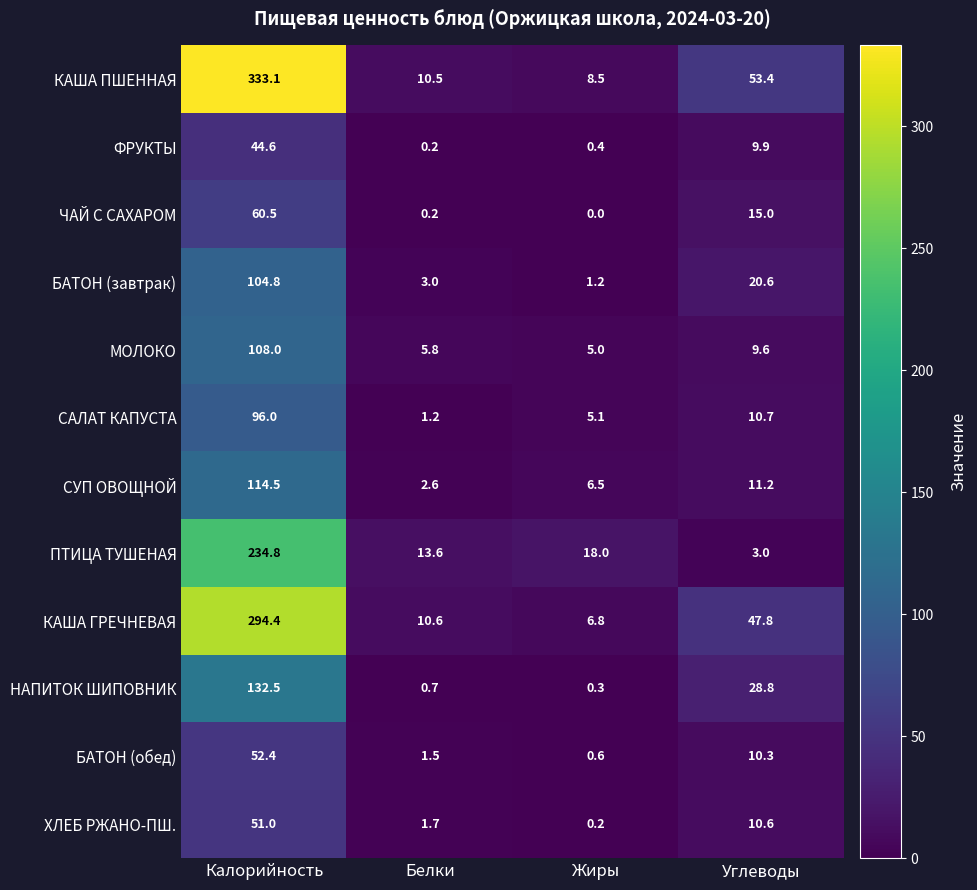

True or false: НАПИТОК ШИПОВНИК has a value of 0.7 at Белки.

True